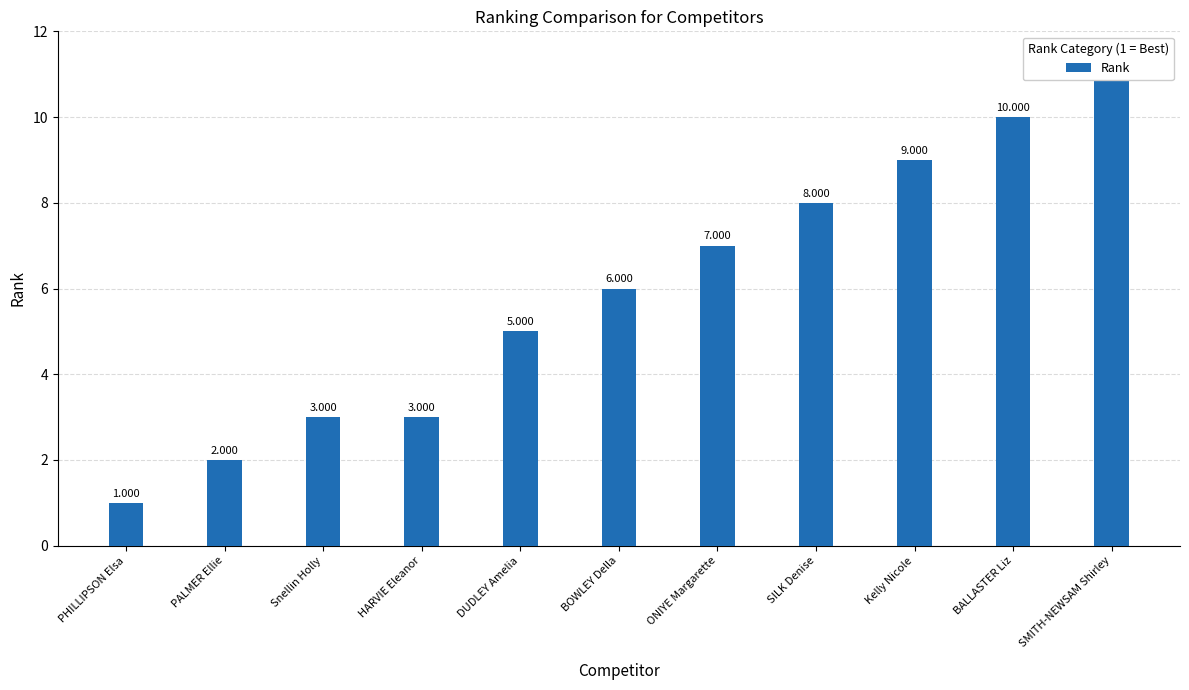

Does the chart contain stacked bars?

No